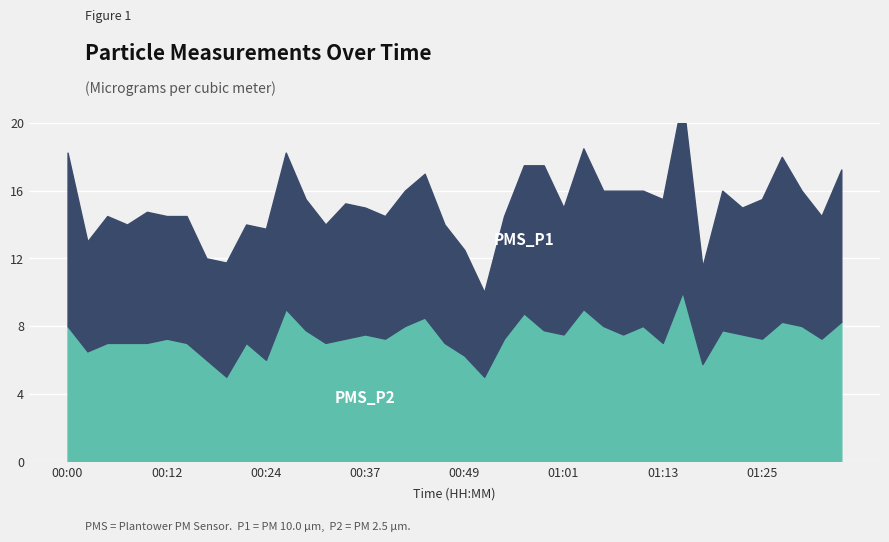

True or false: PMS_P1 and PMS_P2 cross at least once.

False